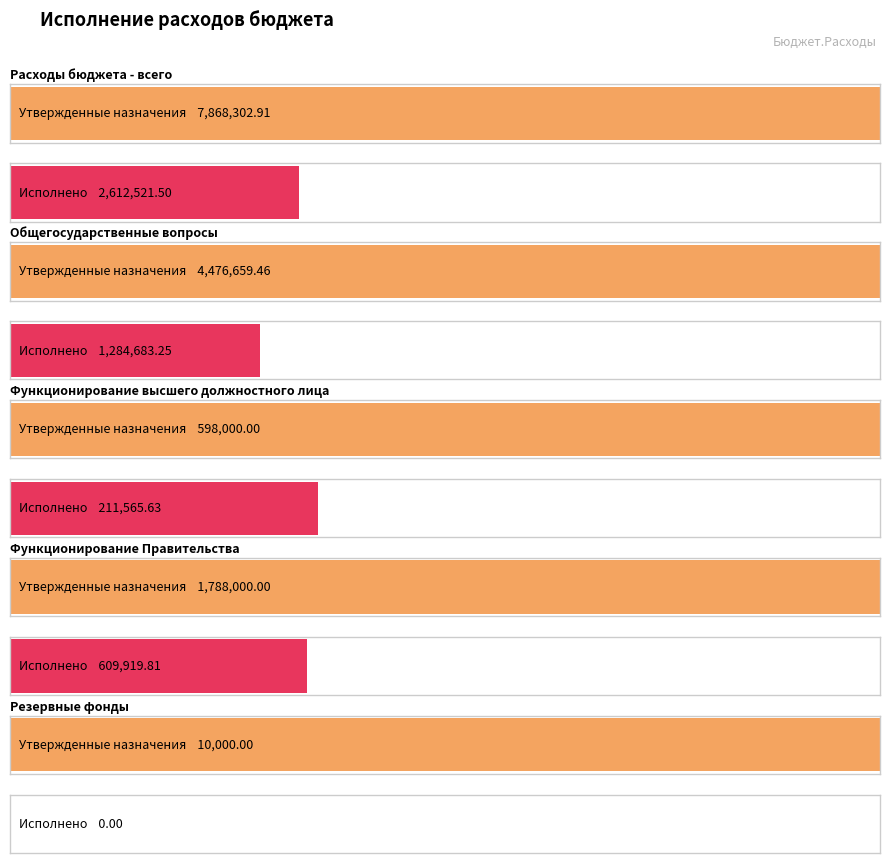

What is the label of the 4th bar from the left?

Функционирование Правительства